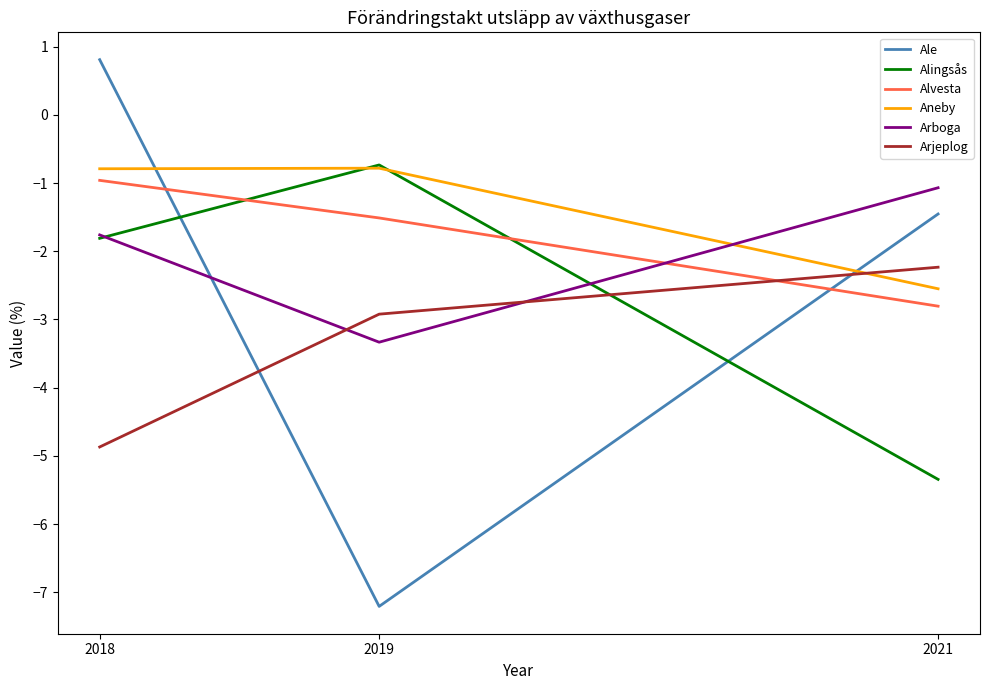

Which series has the largest total across all categories?

Aneby